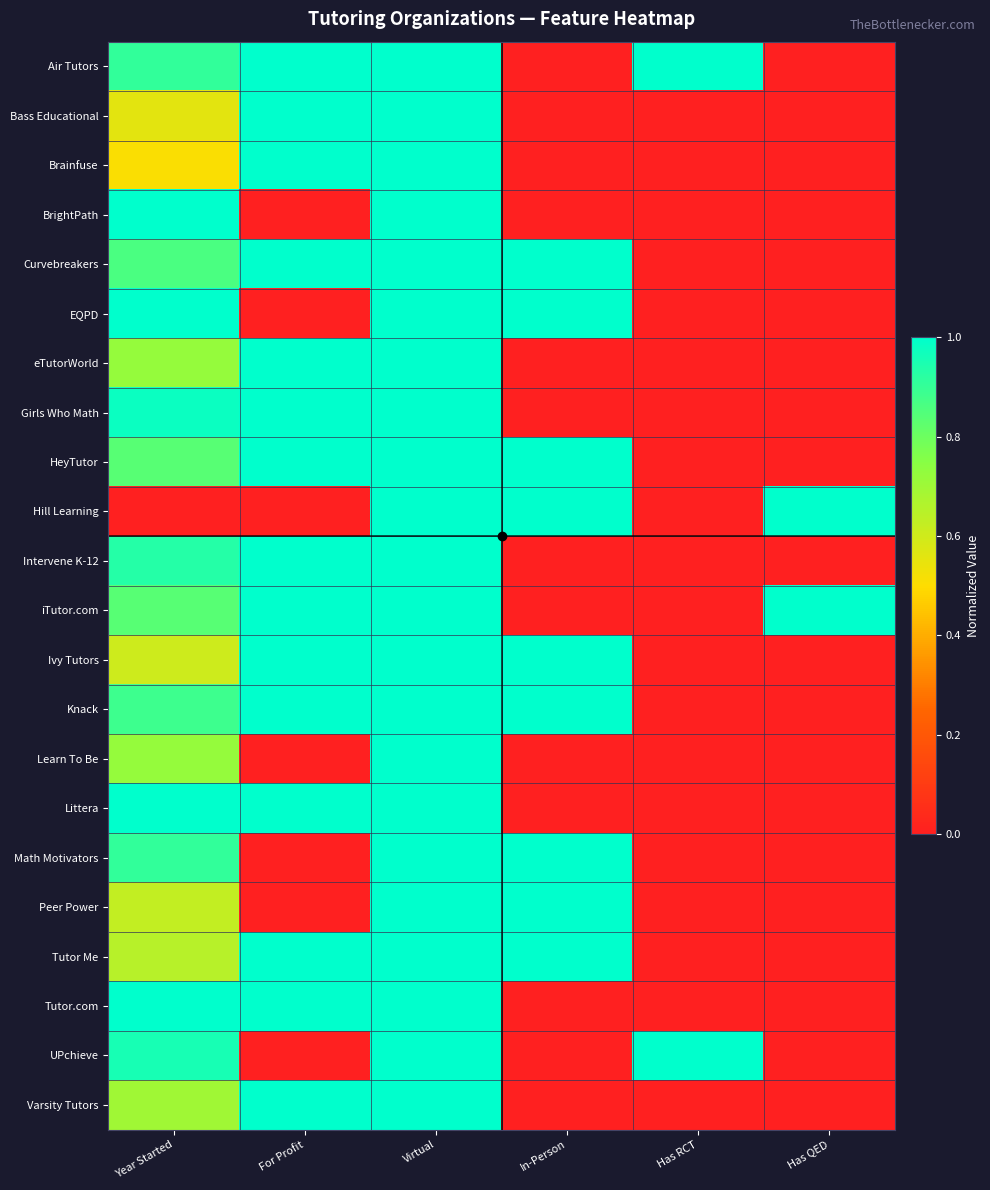

Count the number of categories in the chart.

6